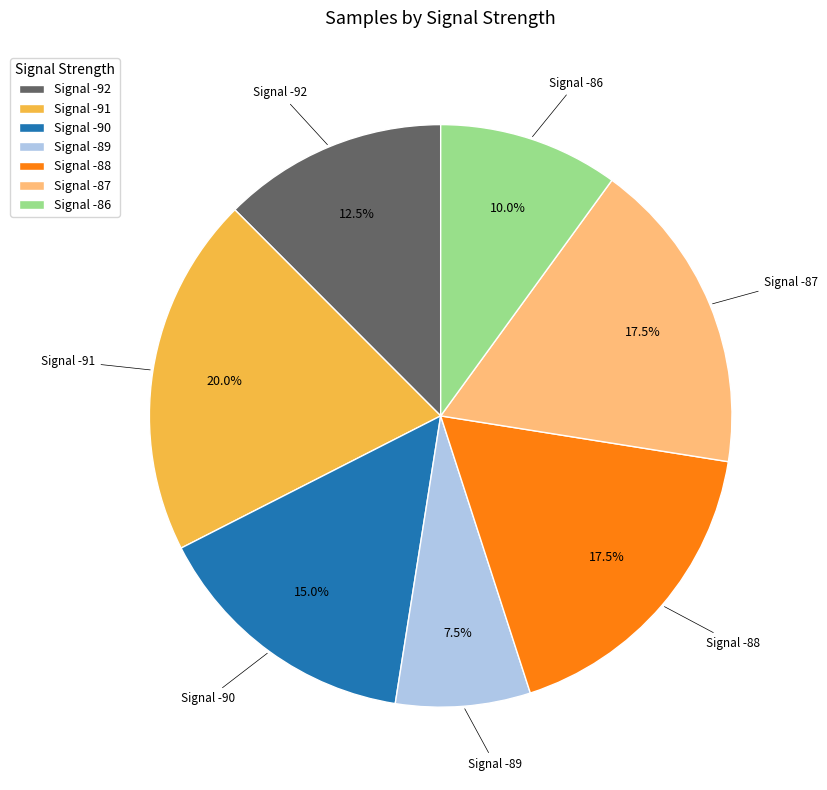

How many segments does this pie chart have?

7